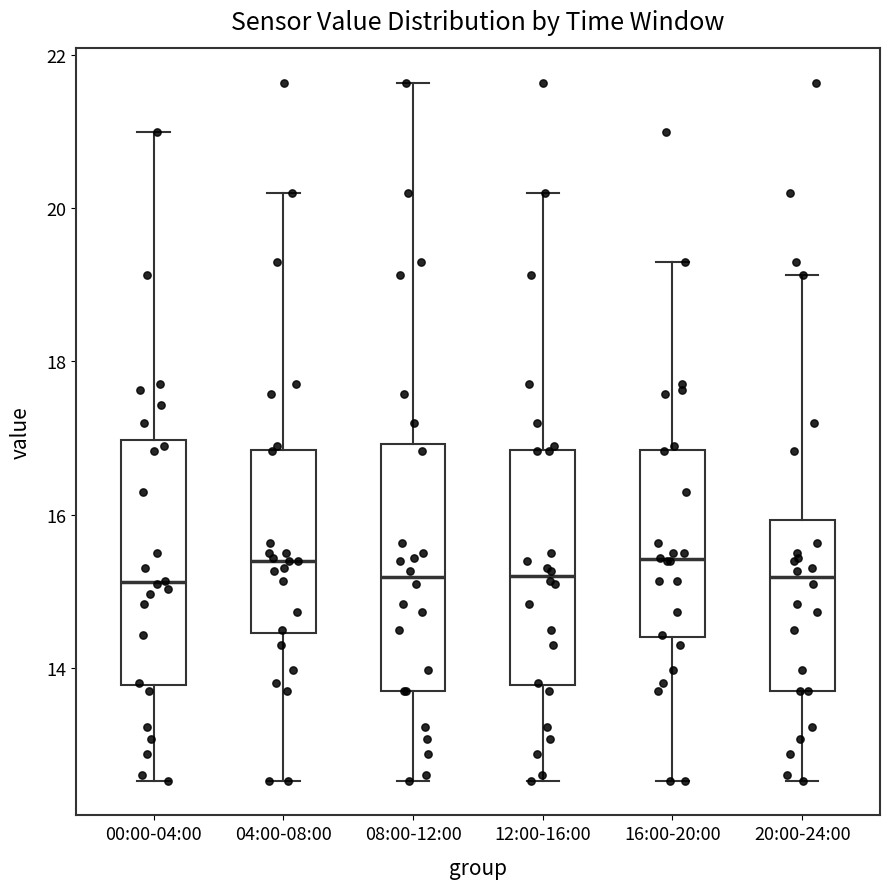

Reading left to right, read every box against the y-axis: the position of its median line, the range the box covers, and the ends of its whiskers. The values are not printed on the chart, so give them approximately, as read against the axis.

00:00-04:00: median 15.2, box 13.8 to 17.0, whiskers 12.6 to 21.0
04:00-08:00: median 15.4, box 14.4 to 16.8, whiskers 12.6 to 20.2
08:00-12:00: median 15.2, box 13.8 to 17.0, whiskers 12.6 to 21.6
12:00-16:00: median 15.2, box 13.8 to 16.8, whiskers 12.6 to 20.2
16:00-20:00: median 15.4, box 14.4 to 16.8, whiskers 12.6 to 19.4
20:00-24:00: median 15.2, box 13.8 to 16.0, whiskers 12.6 to 19.2